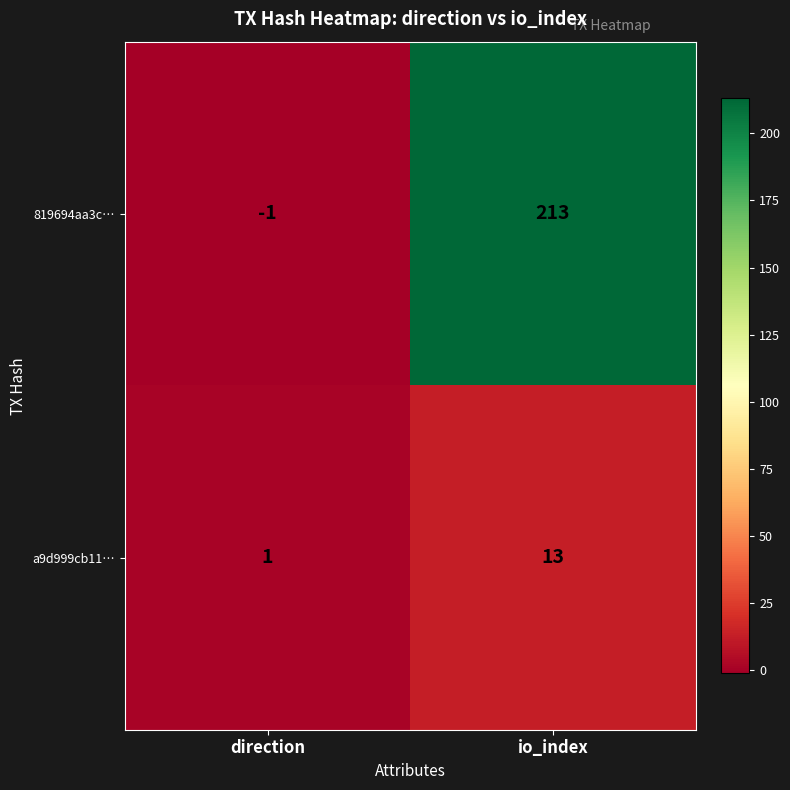

Which category has the highest value across all series?

io_index